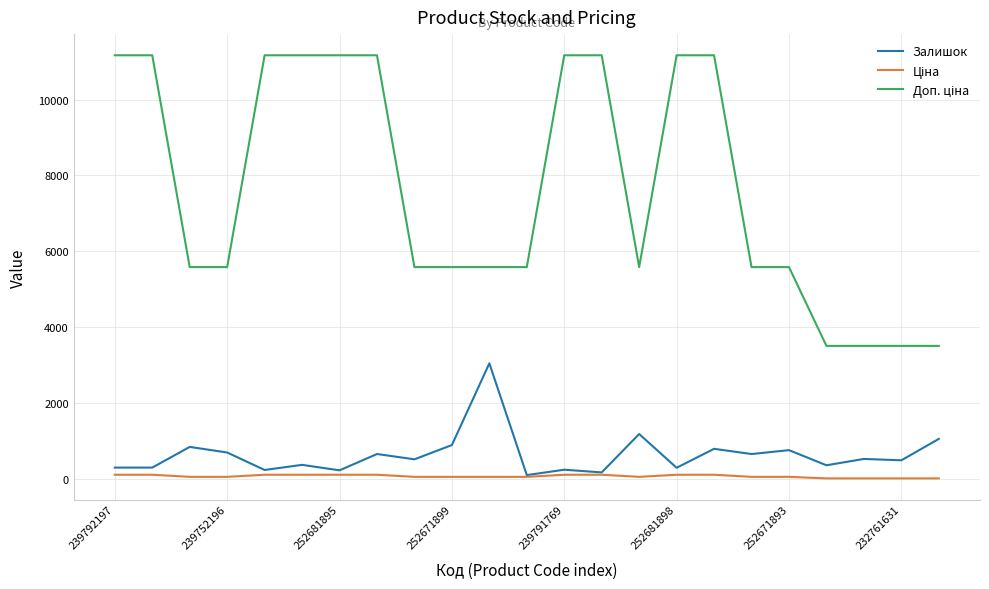

What is the greatest value displayed?

11169.0